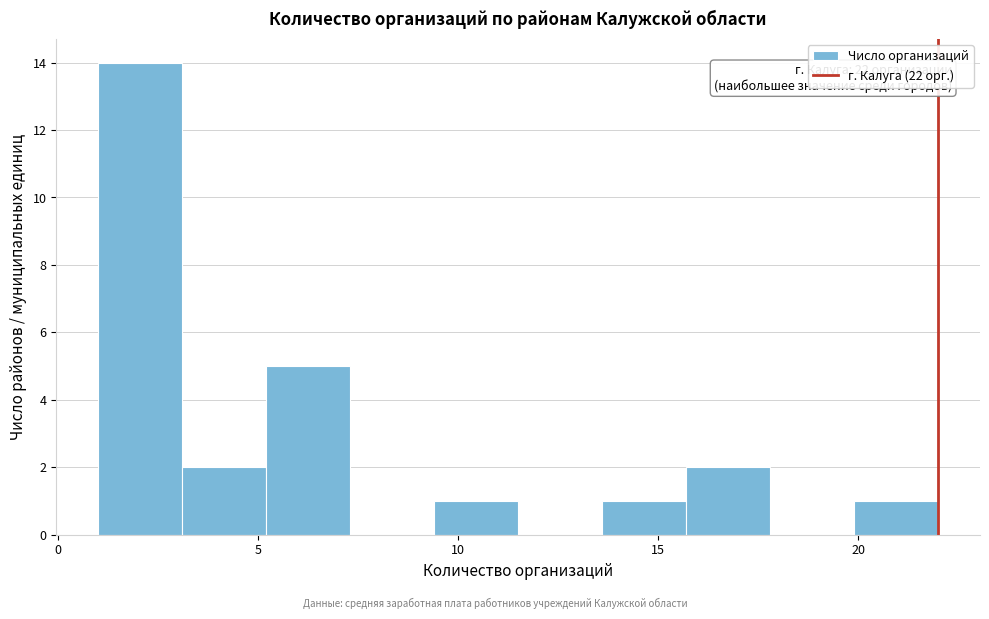

Over which range of the x-axis is the bar tallest?

1.0 to 3.1